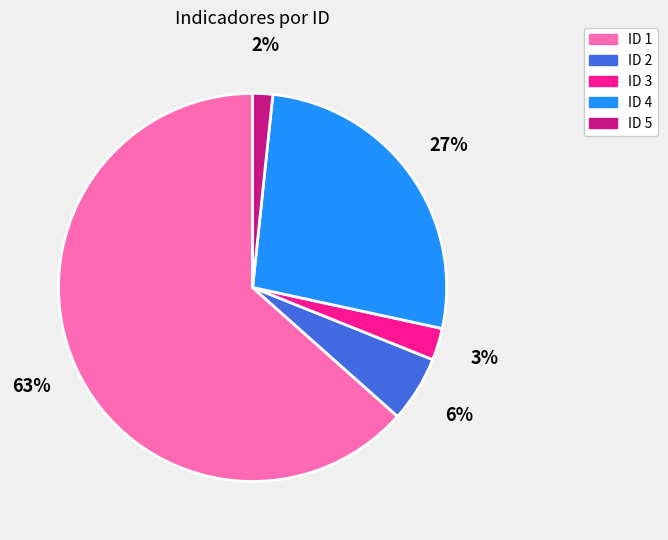

Which category accounts for the majority?

ID 1